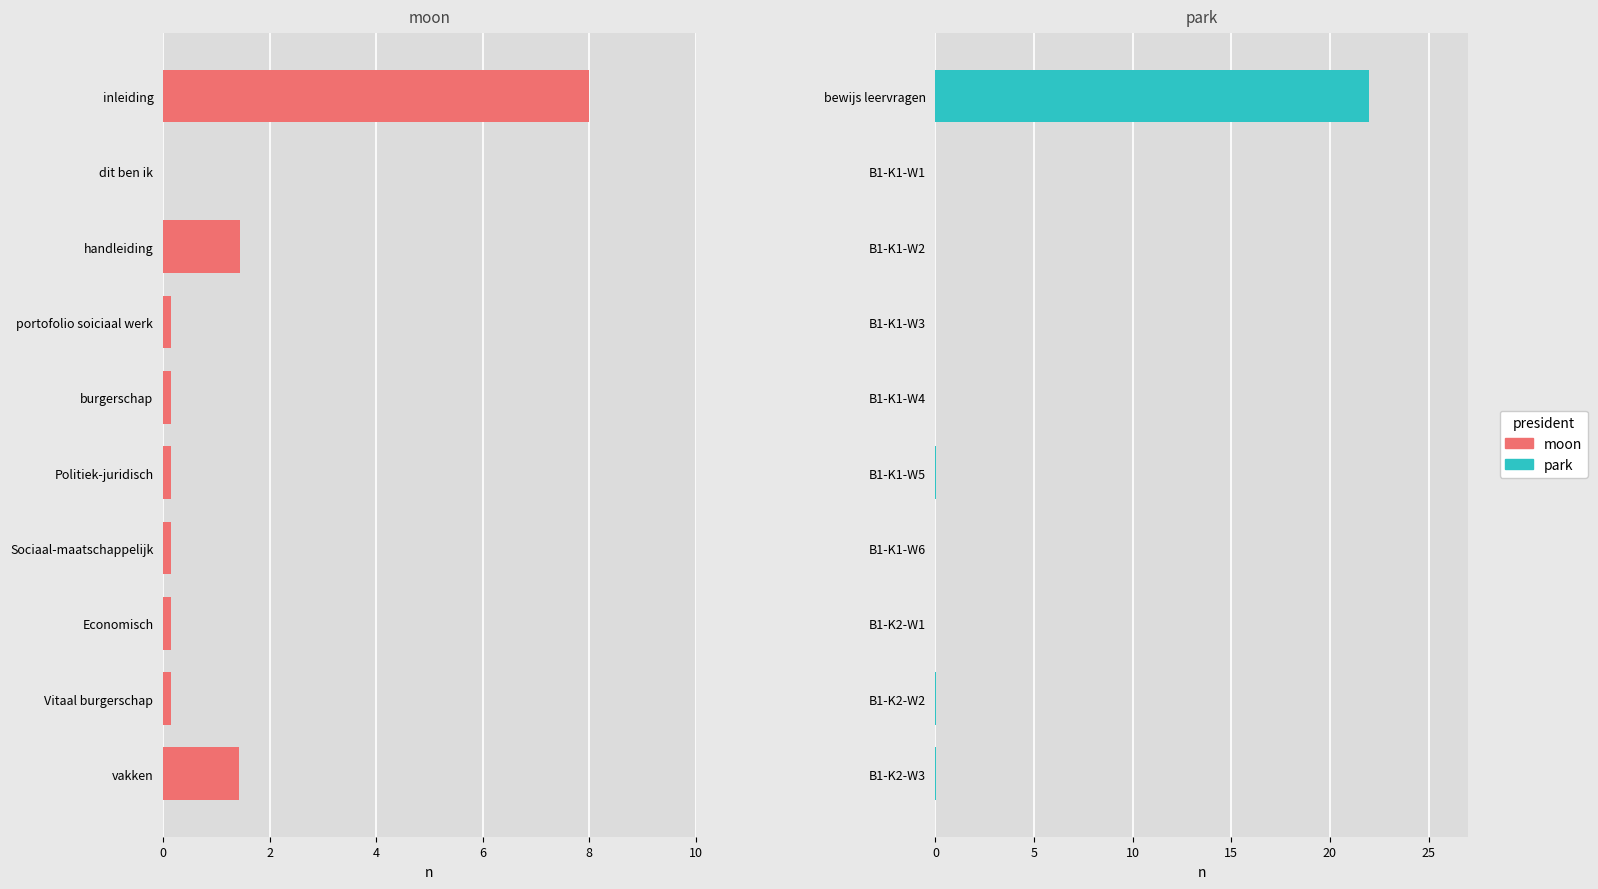

Which series has the widest spread of values?

park